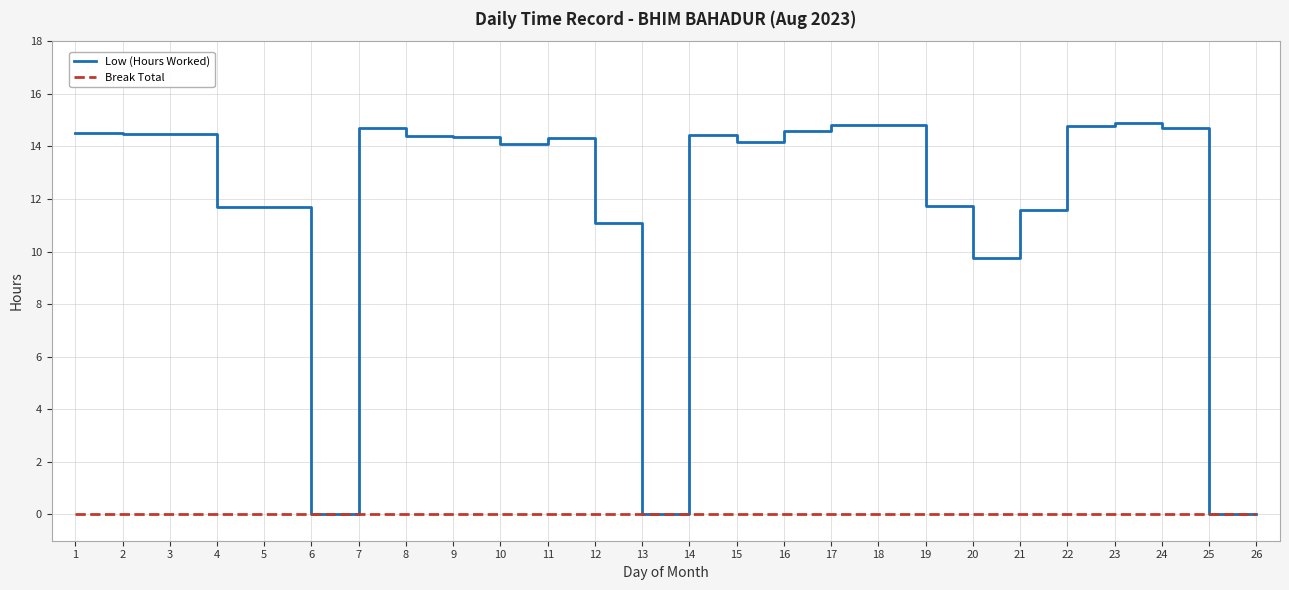

Is the value of Low (Hours Worked) at 7 greater than the value of Break Total at 16?

Yes